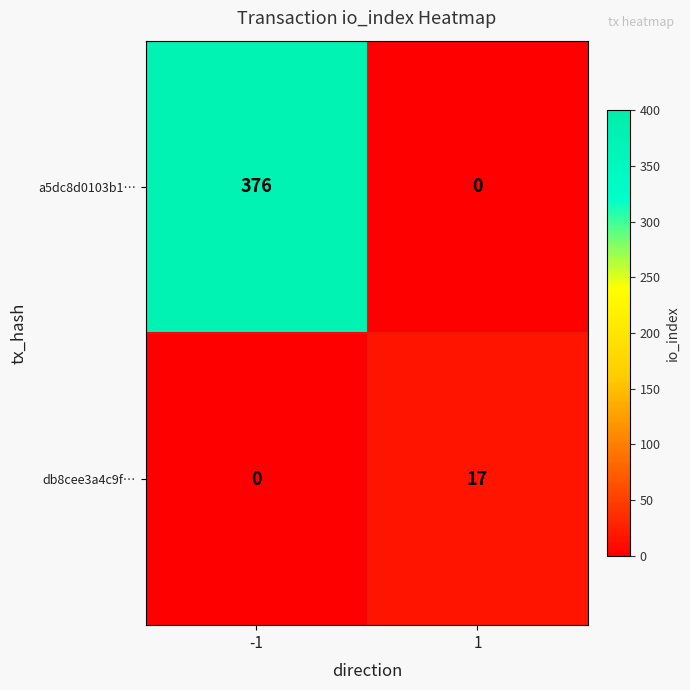

At 1, list the series in order from largest to smallest.

db8cee3a4c9f…, a5dc8d0103b1…